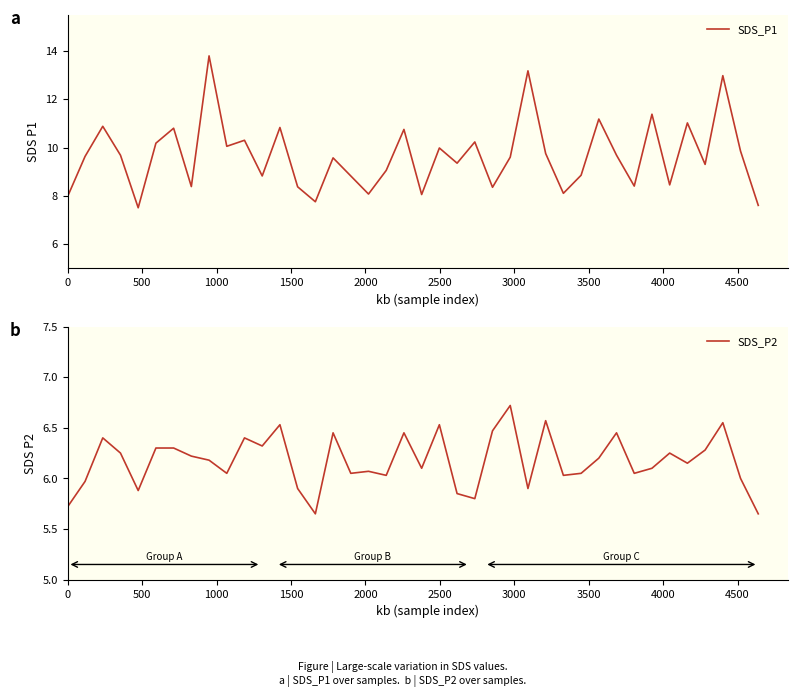

What is the average value of the SDS_P2 series?

6.2